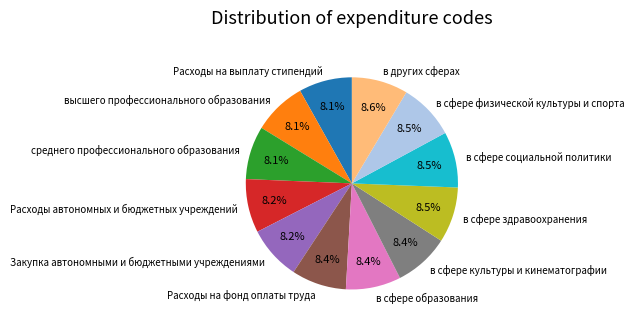

Is the sum of в сфере образования and в сфере здравоохранения greater than half?

No